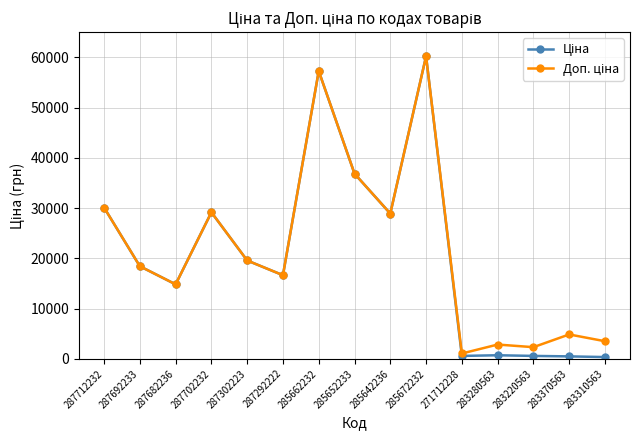

How many data points does each series have?

15